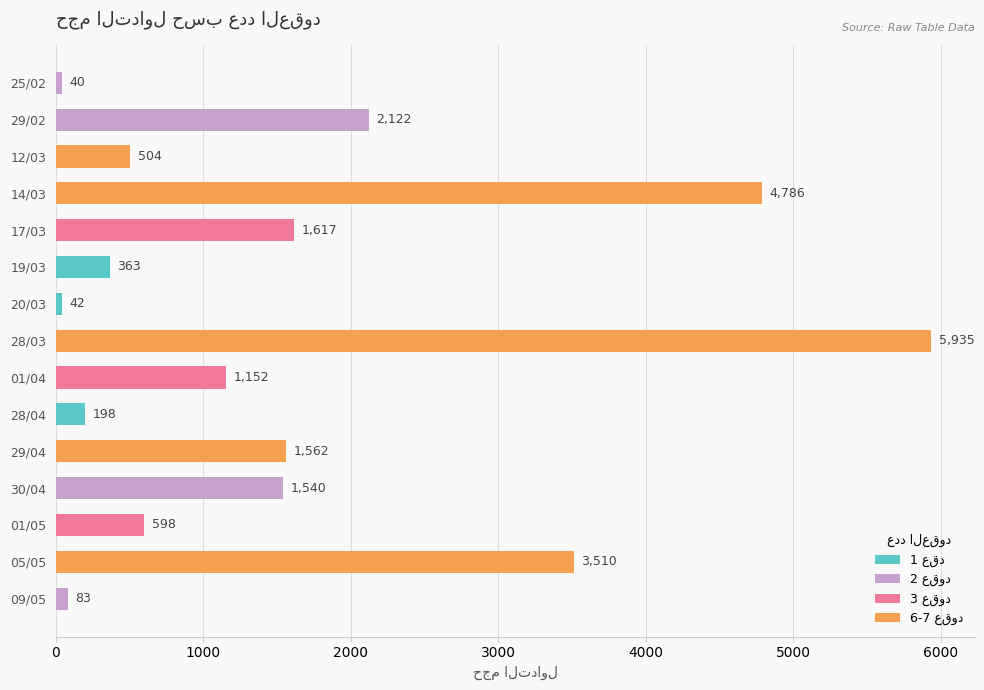

Which label corresponds to the smallest value in the chart?

25/02